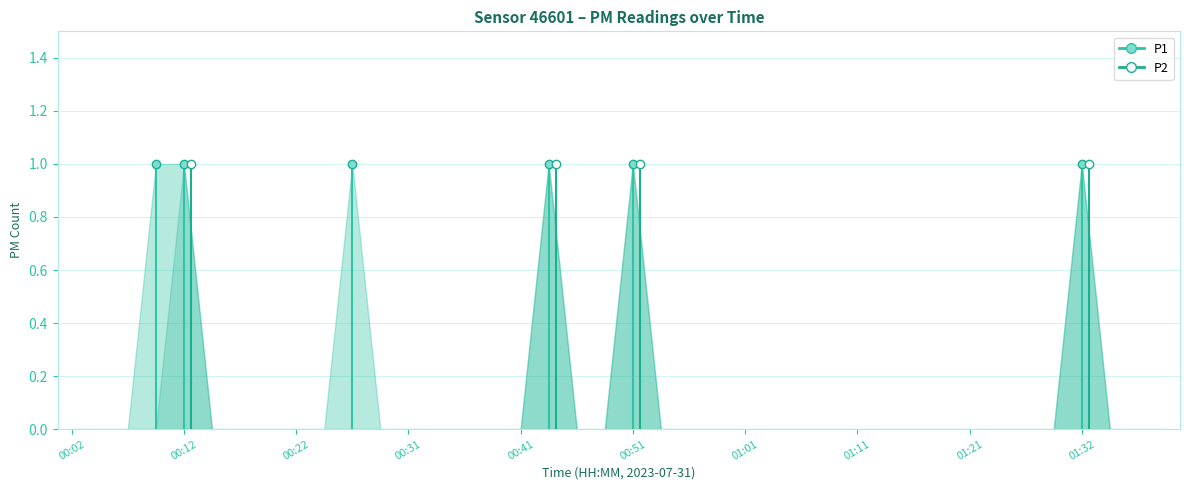

The value of P2 at 01:16 is 0. True or false?

False